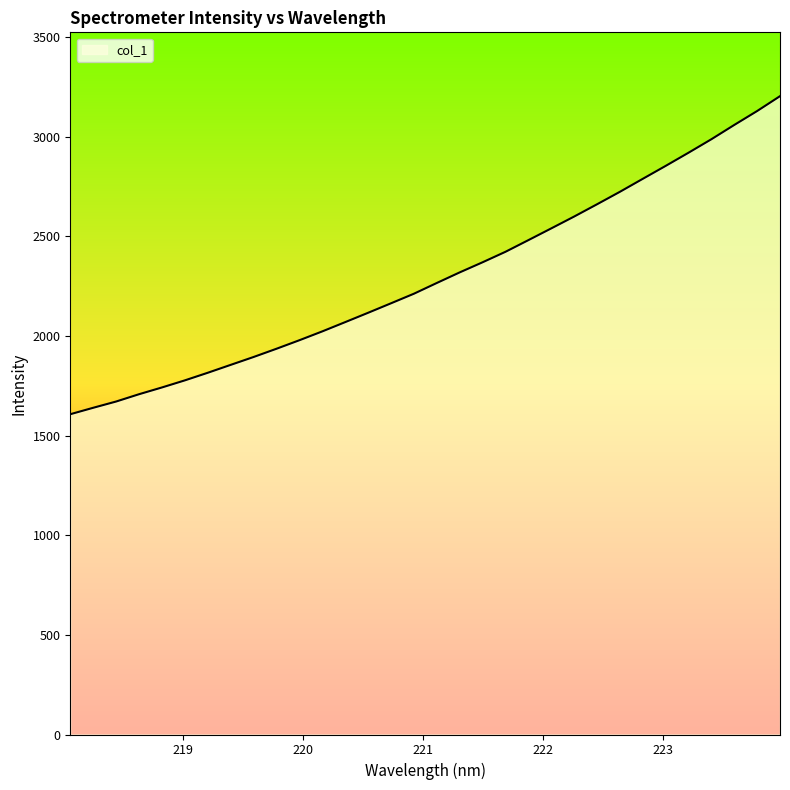

What is the difference between the maximum and minimum values?

1596.1